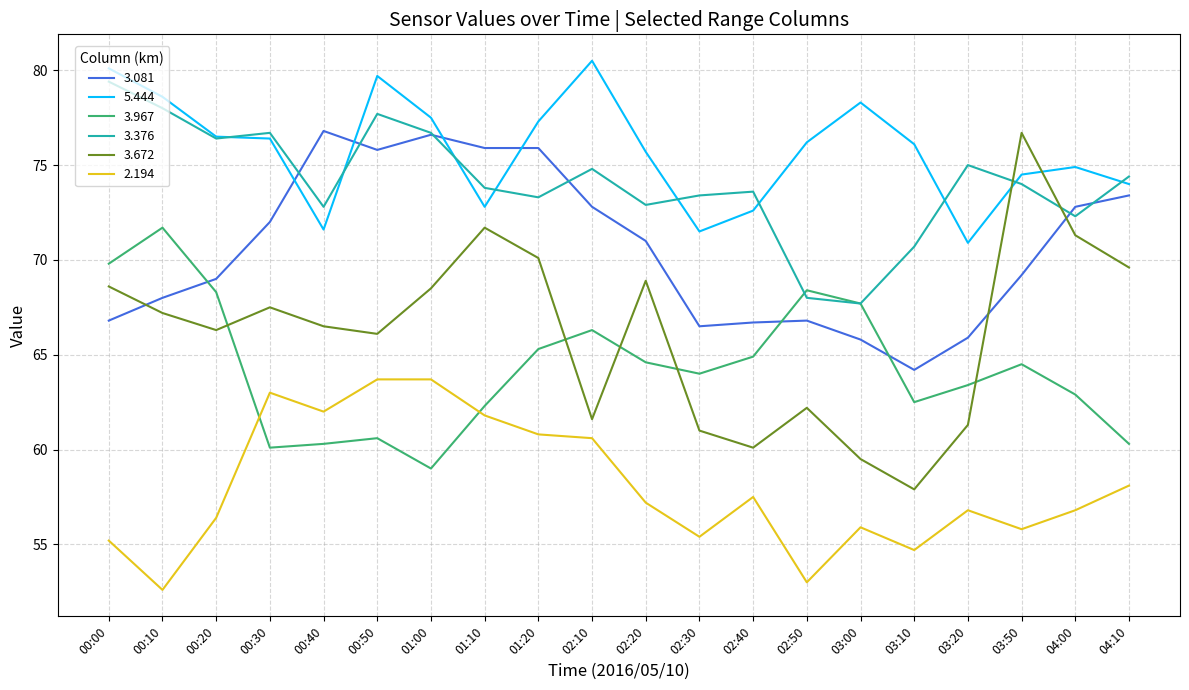

What is the maximum value for 3.672?

76.7